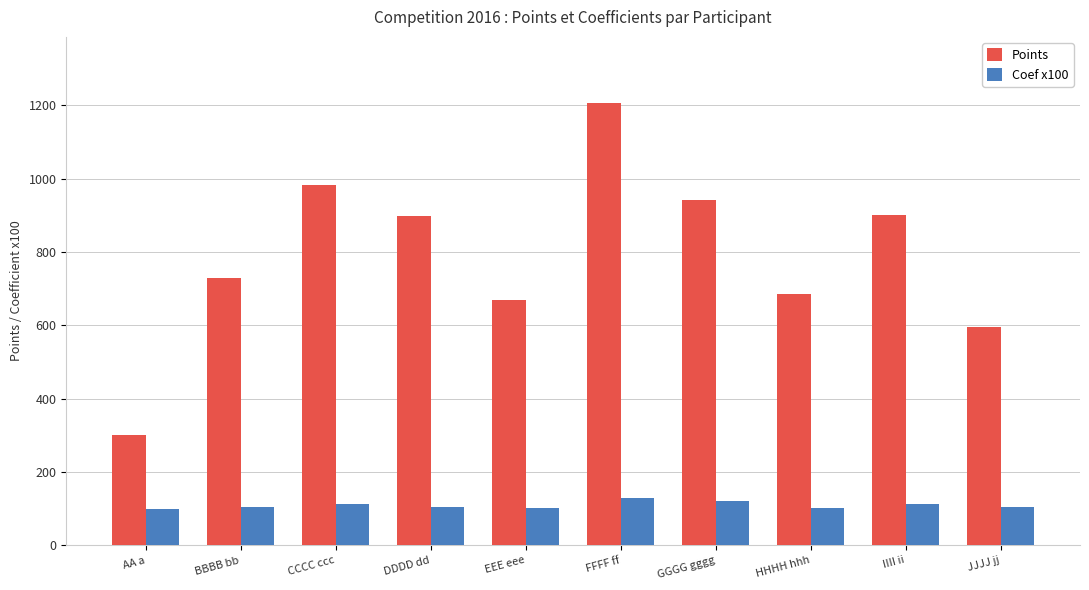

What is the sum of all Coef x100 values?

1089.5